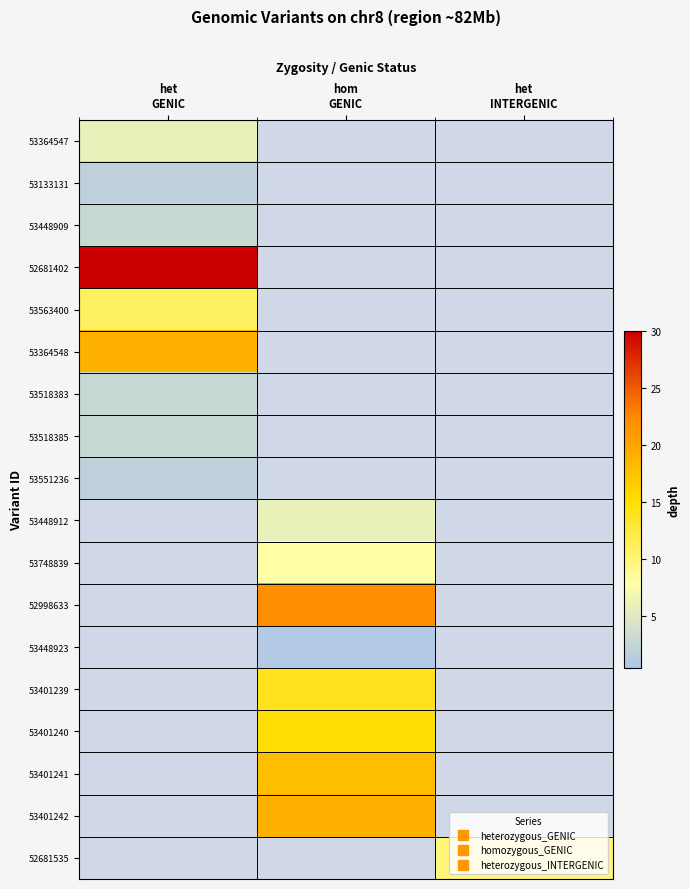

At how many categories does at least one series exceed 27?

1